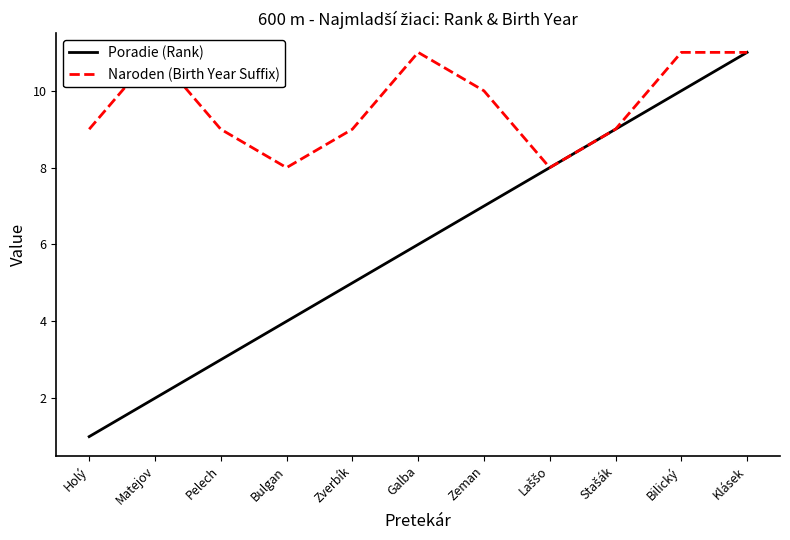

Which category has the lowest value in the Naroden (Birth Year Suffix) series?

Bulgan